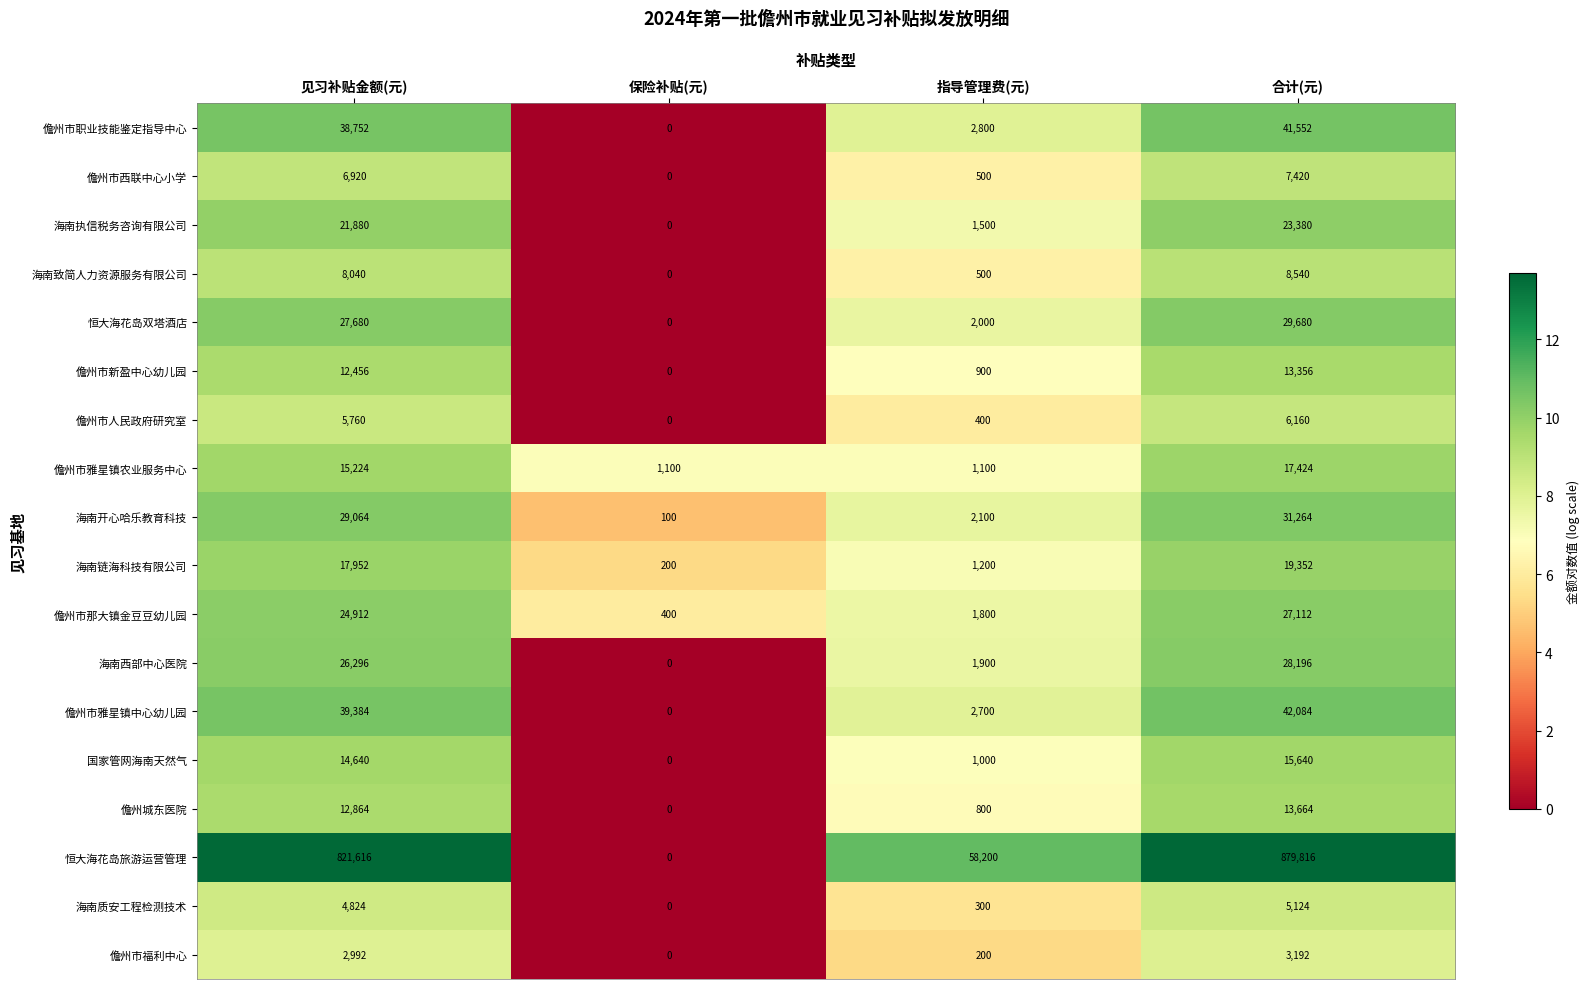

At how many categories does at least one series exceed 11?

4